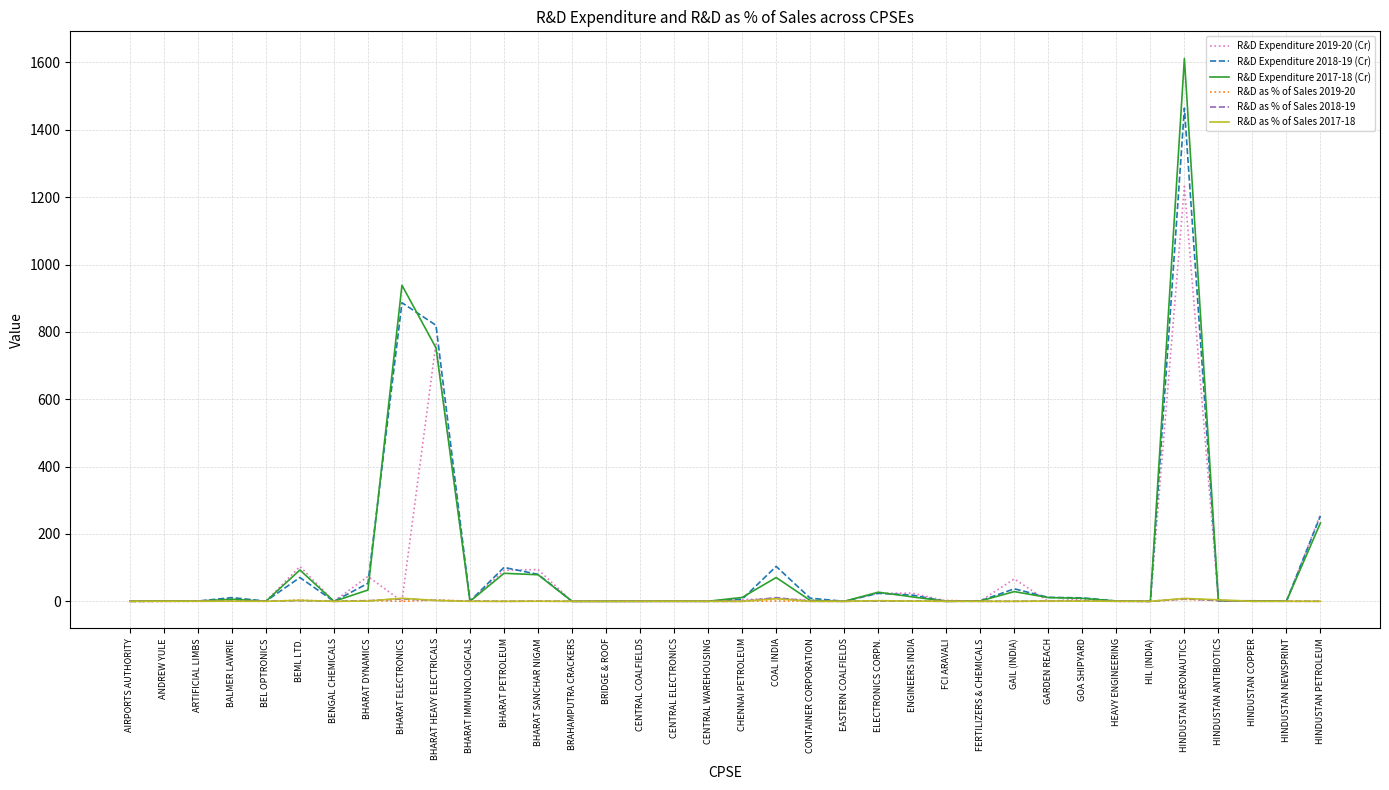

Is the value of R&D Expenditure 2018-19 (Cr) at BHARAT SANCHAR NIGAM greater than the value of R&D as % of Sales 2017-18 at HINDUSTAN COPPER?

Yes